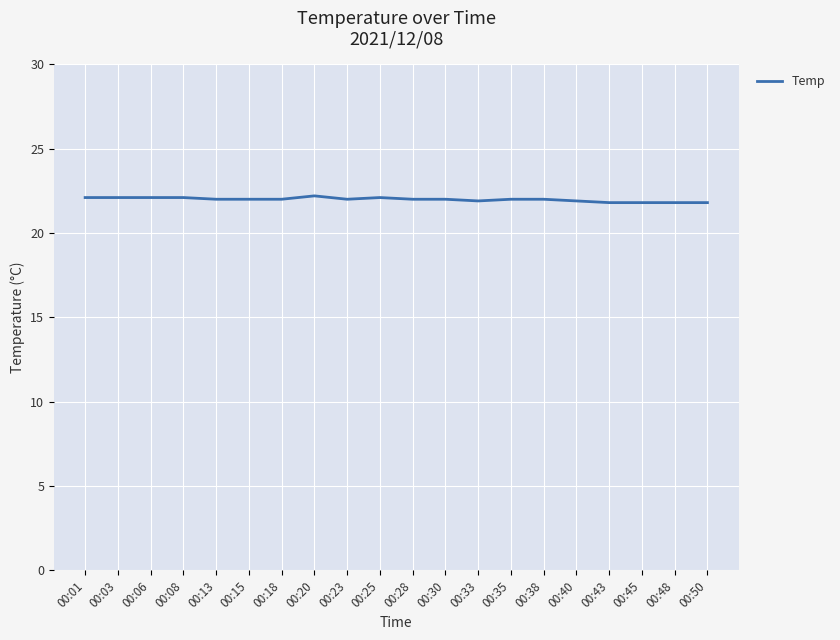

How many categories are shown in the chart?

20